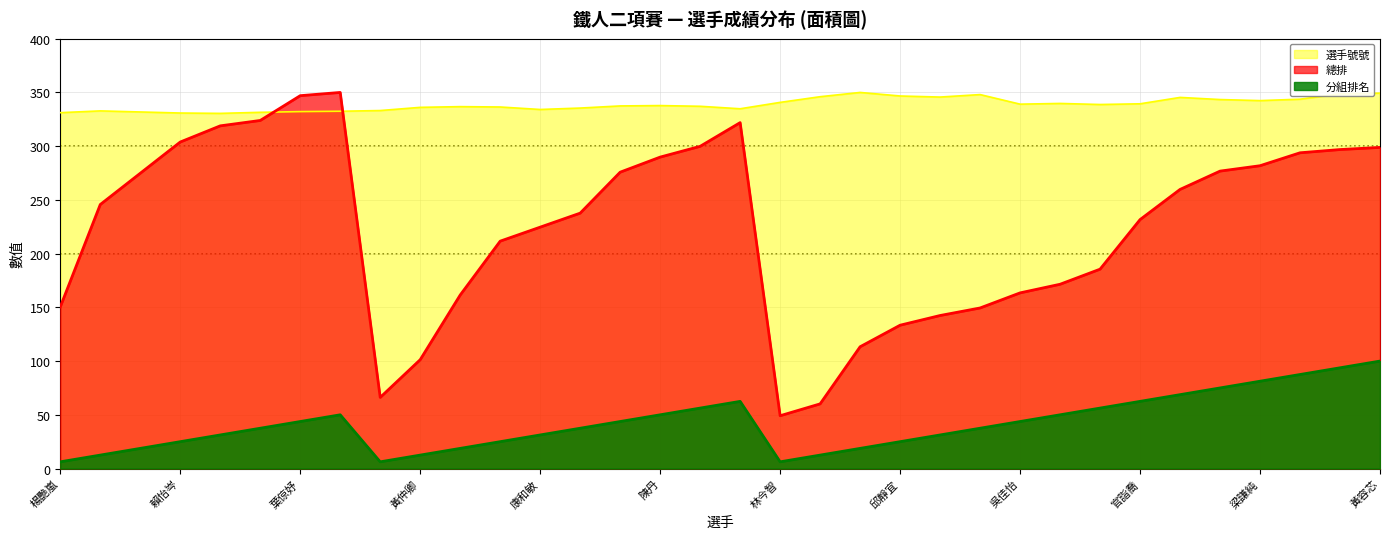

Which category has the lowest value in the 選手號號 series?

呂星穎